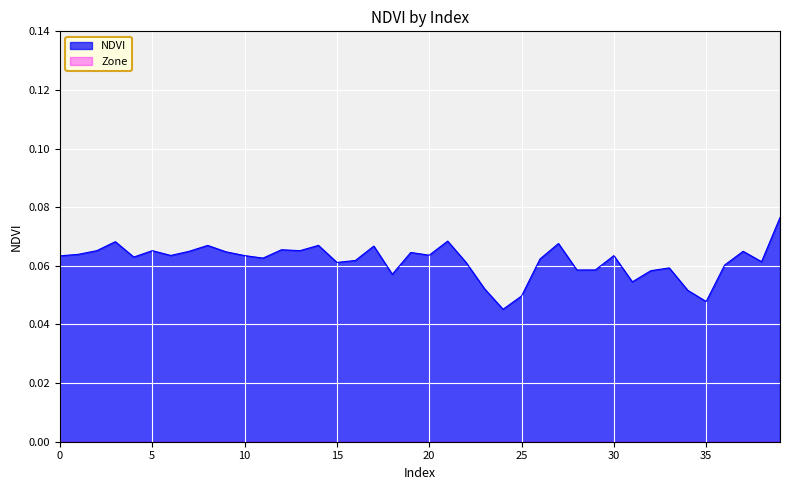

Which series has the largest range (max minus min)?

NDVI